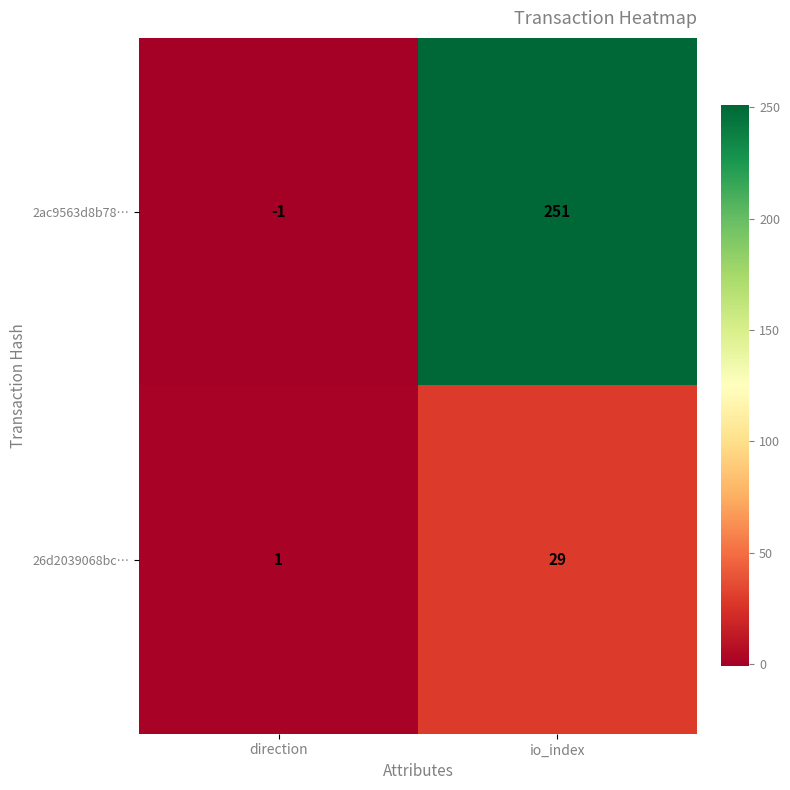

What is the average value of the 26d2039068bc… series?

15